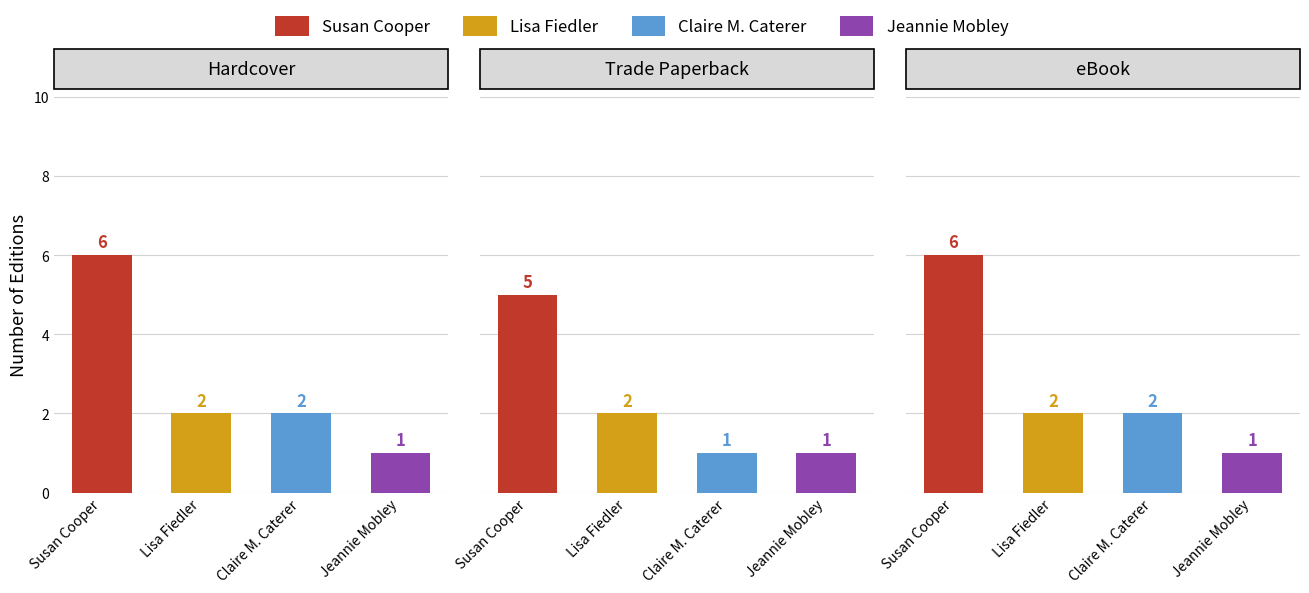

List the series in order of their peak value, highest first.

Hardcover, eBook, Trade Paperback